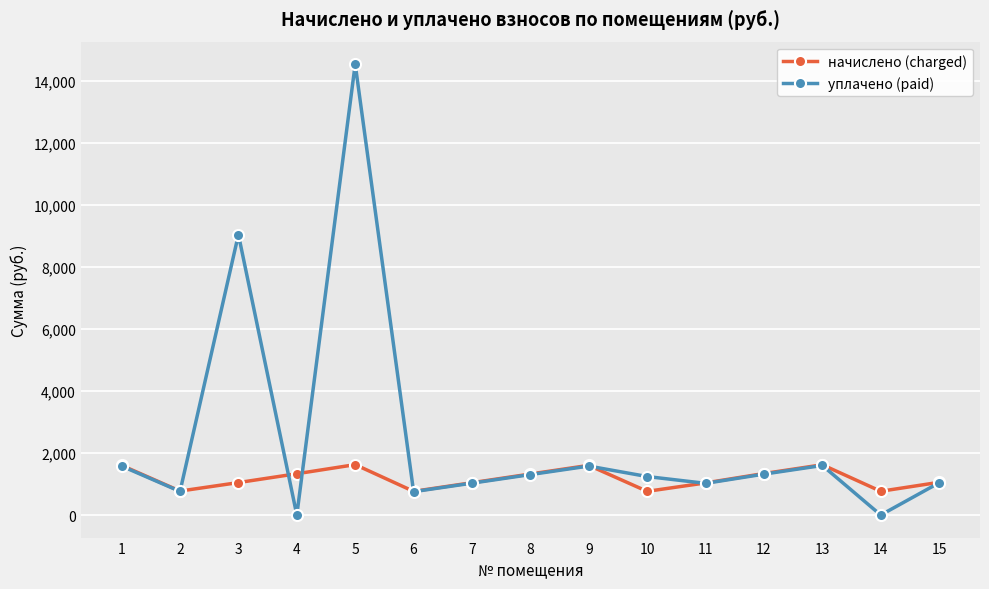

True or false: начислено (charged) and уплачено (paid) cross at least once.

True